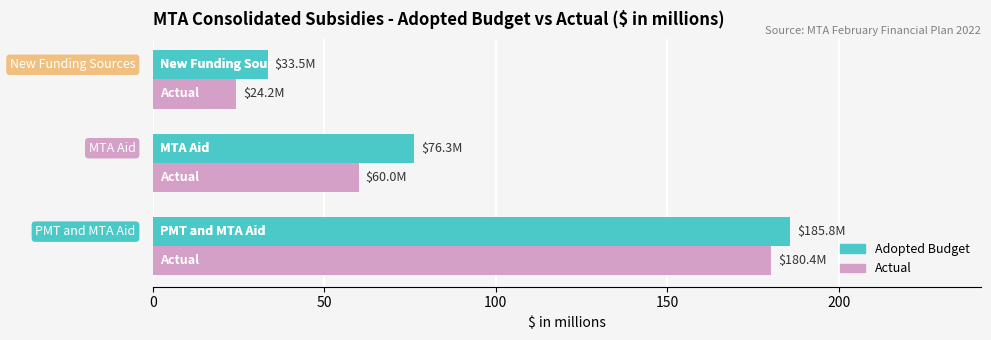

Which series has the widest spread of values?

Actual